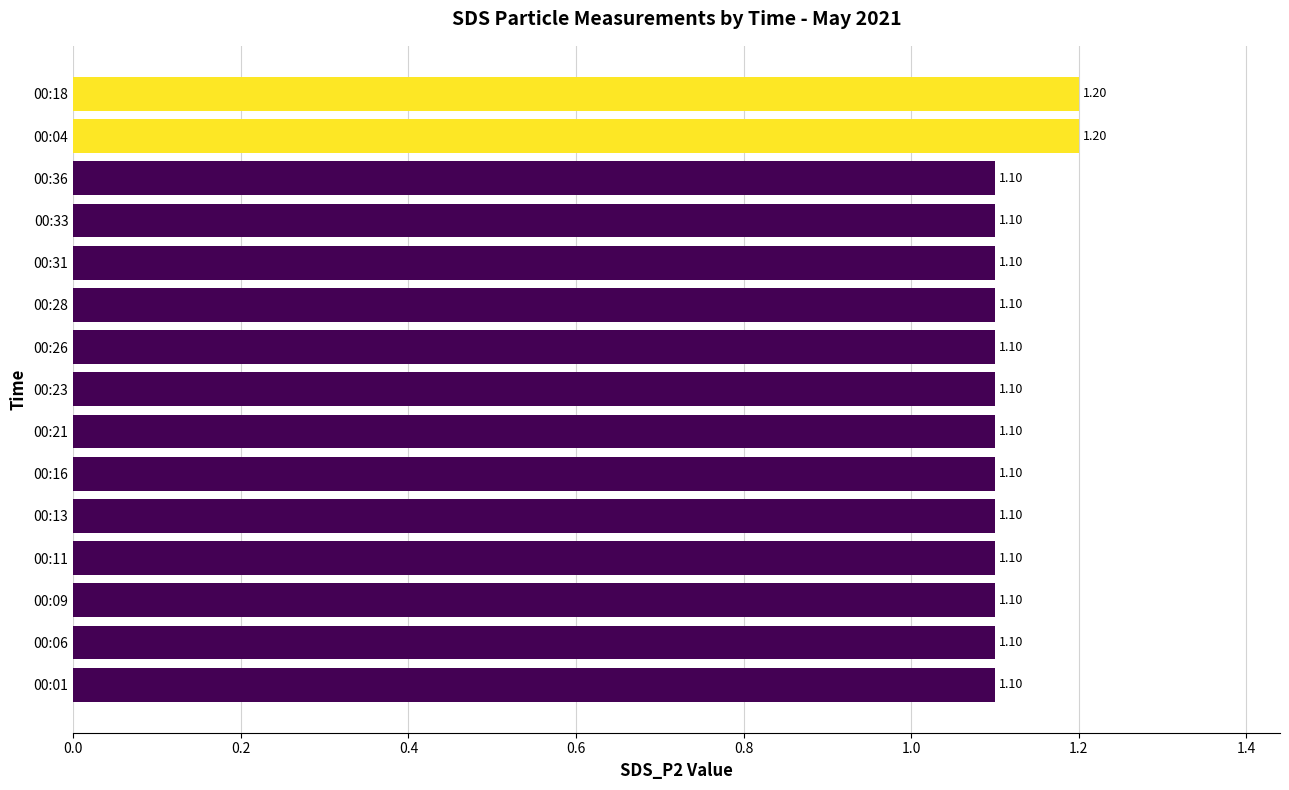

What is the ratio of the value at 00:06 to the value at 00:33?

1.0